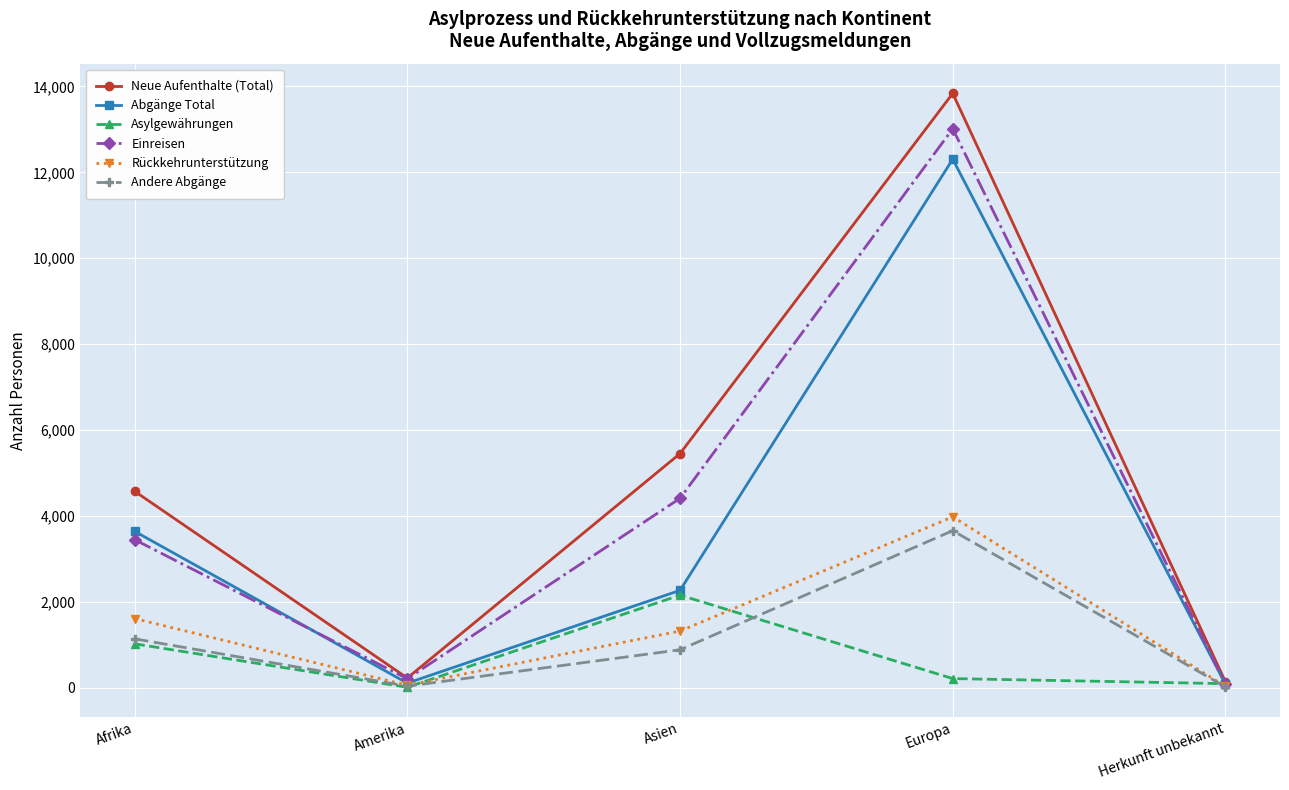

What is the greatest value displayed?

13839